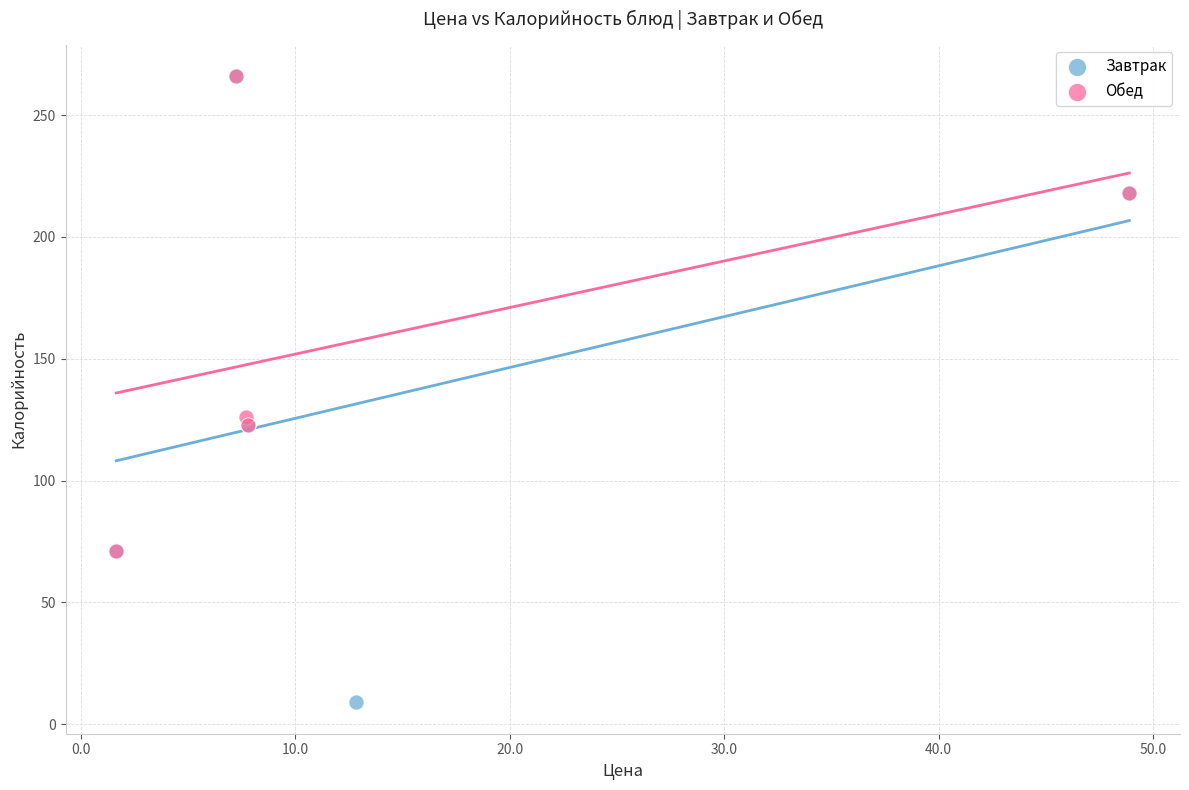

Which series has the largest Y range (max minus min)?

Завтрак